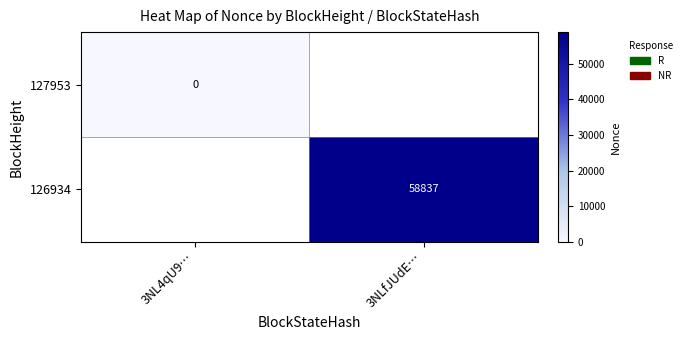

Which category has the lowest value across all series?

3NL4qU9…